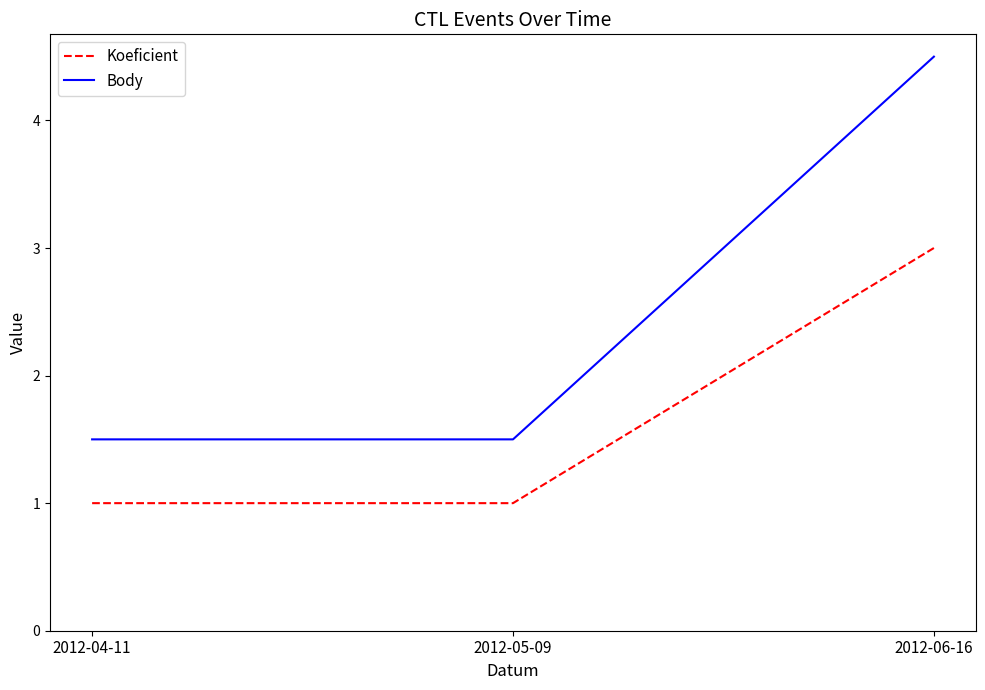

What position from the right is 2012-04-11?

3